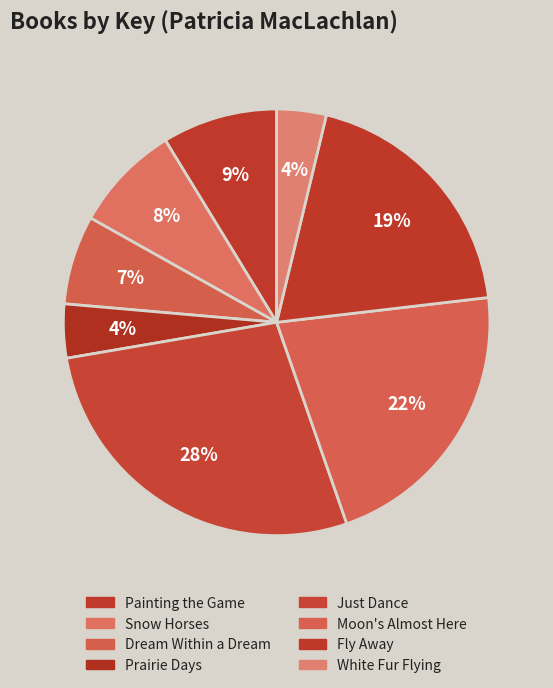

To the nearest percent, what percentage of the pie is Dream Within a Dream?

7%